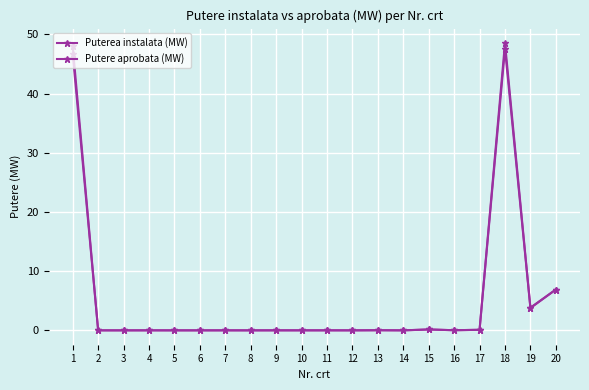

At how many categories does at least one series exceed 5?

3